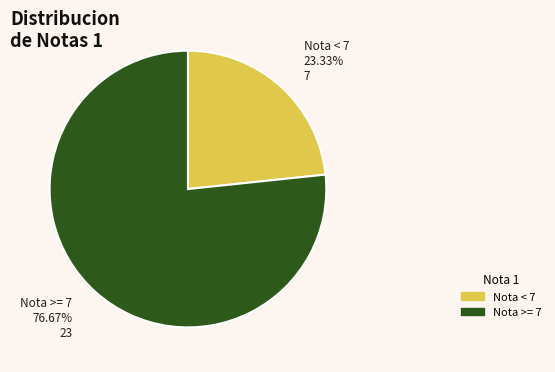

Is there any slice that represents more than half of the pie?

Yes